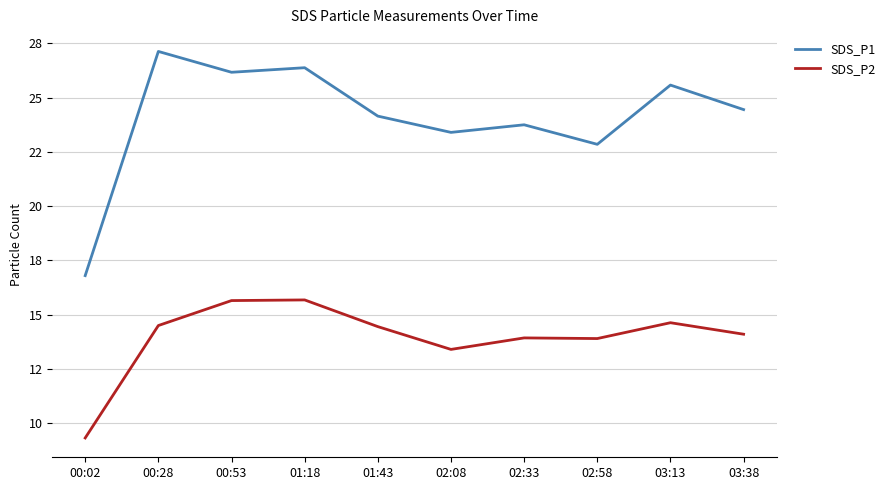

Which category has the lowest value across all series?

00:02